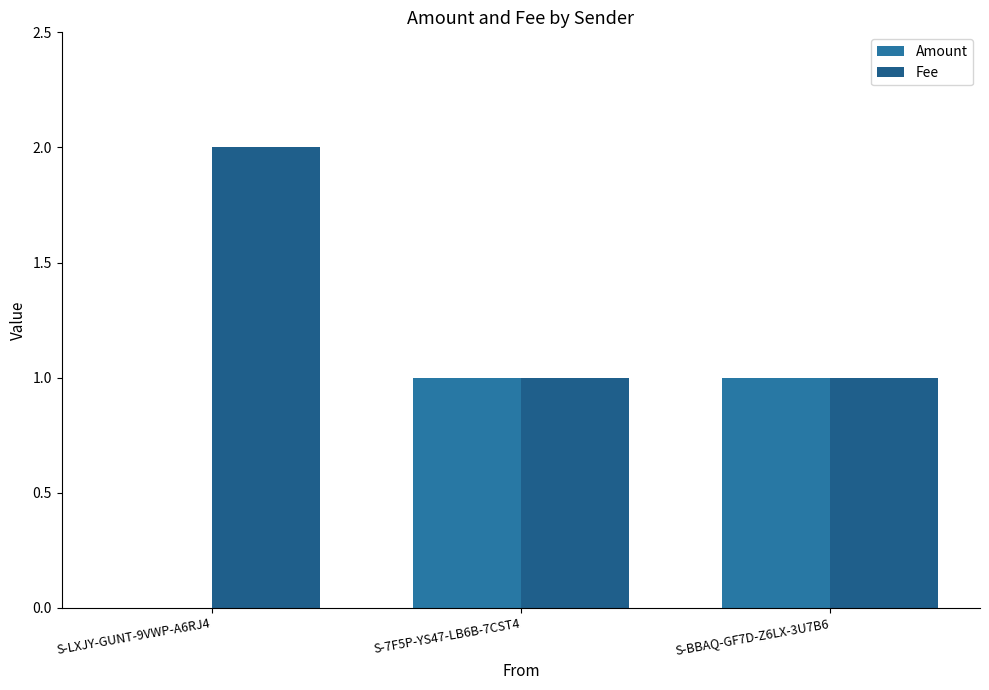

What are all the series names shown in the legend?

Amount, Fee